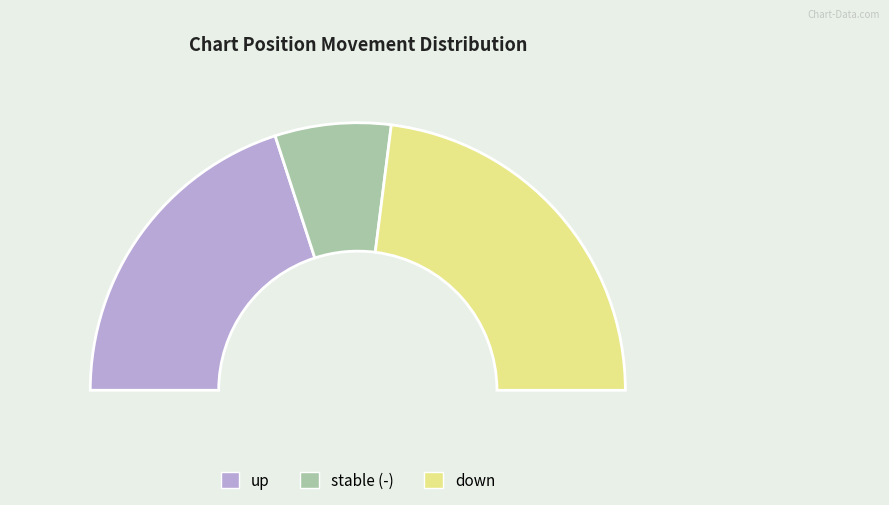

How many segments does this pie chart have?

3